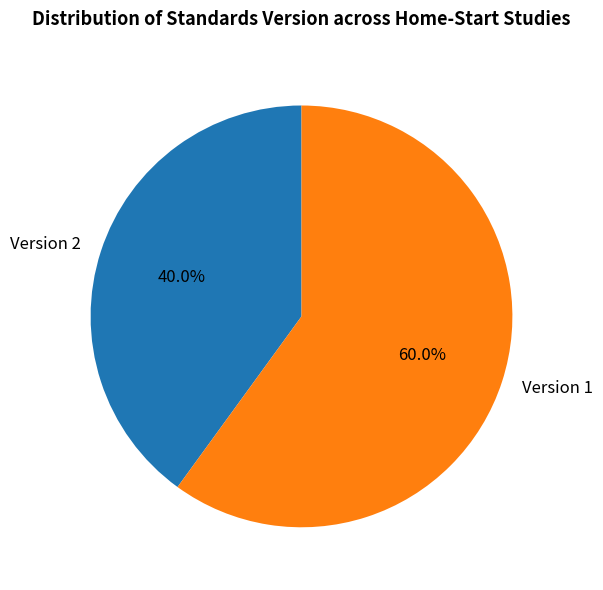

Rank the categories by value from lowest to highest.

Version 2, Version 1